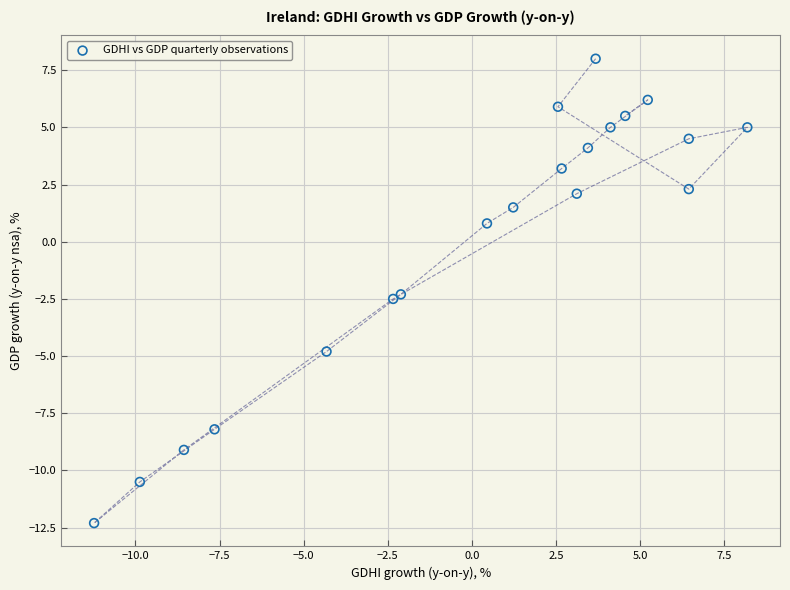

What is the range of Y values (max minus min)?

20.3